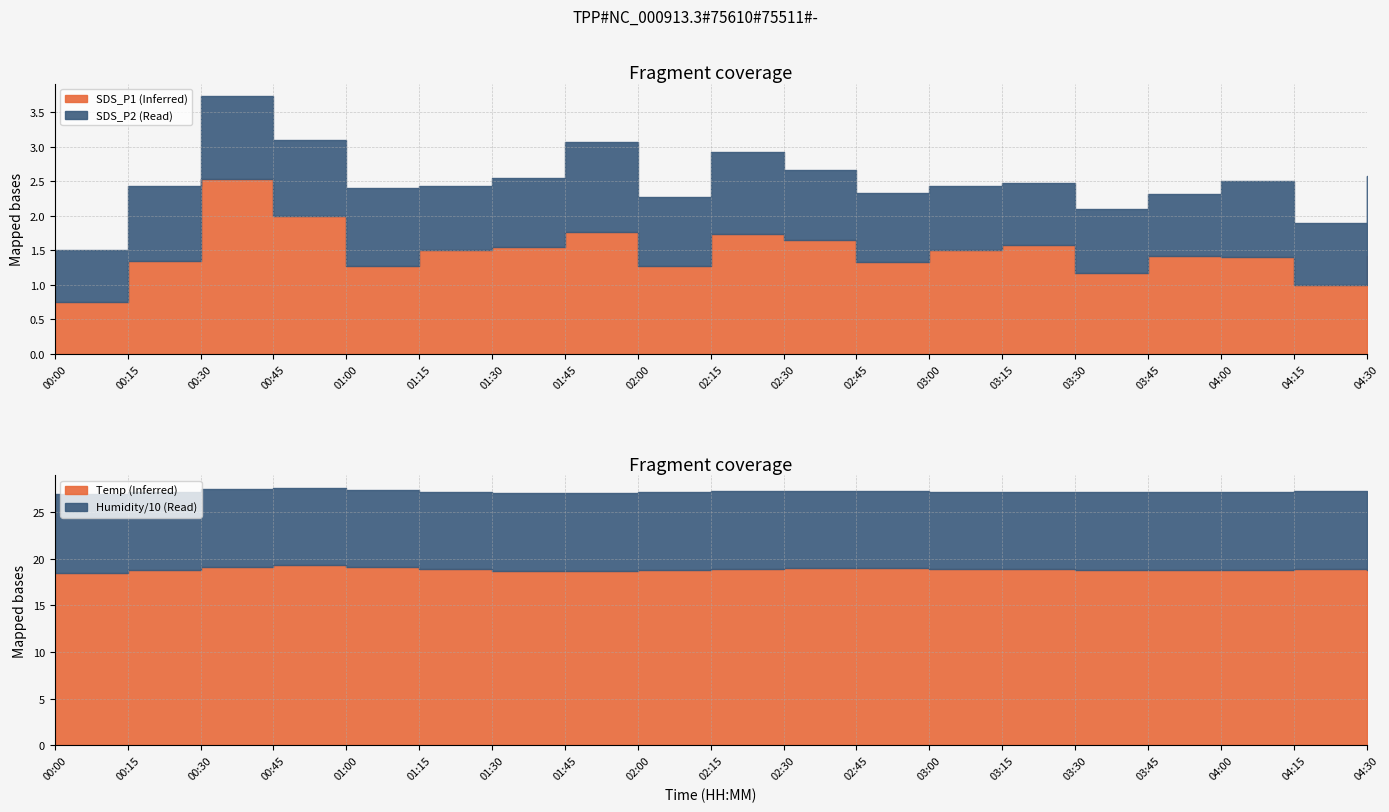

Where is the first local minimum for Humidity?

00:45